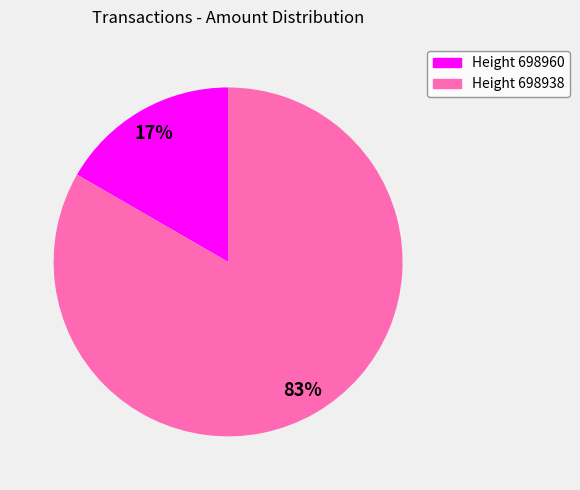

Is the sum of Height 698960 and Height 698938 greater than half?

Yes